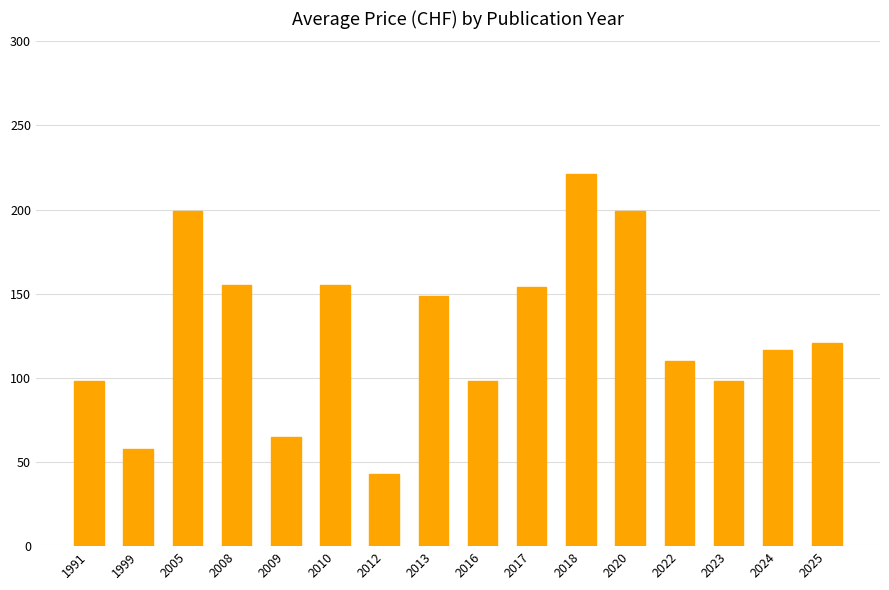

What is the change in value from 2008 to 2018?

+66.0